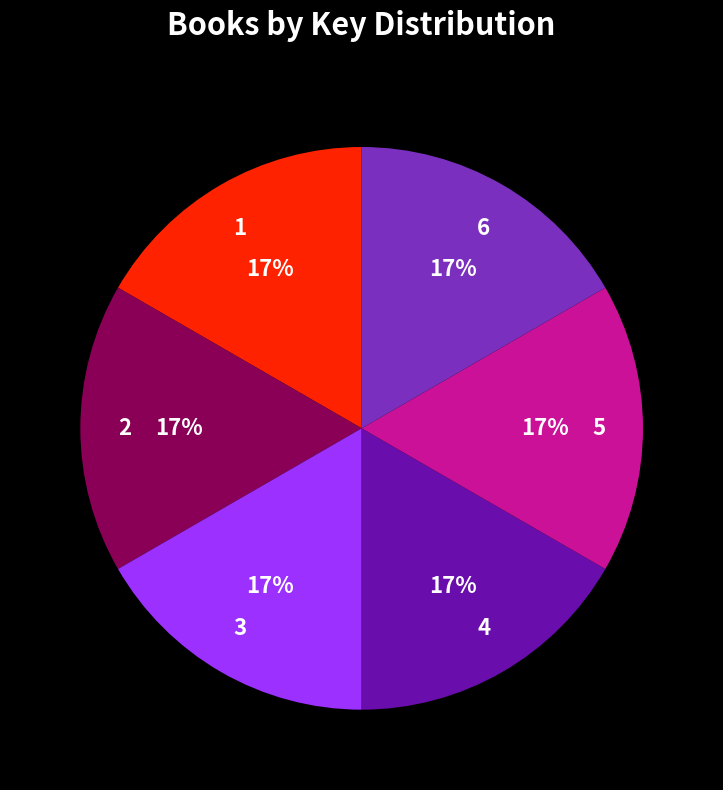

Count the number of slices in the pie.

6